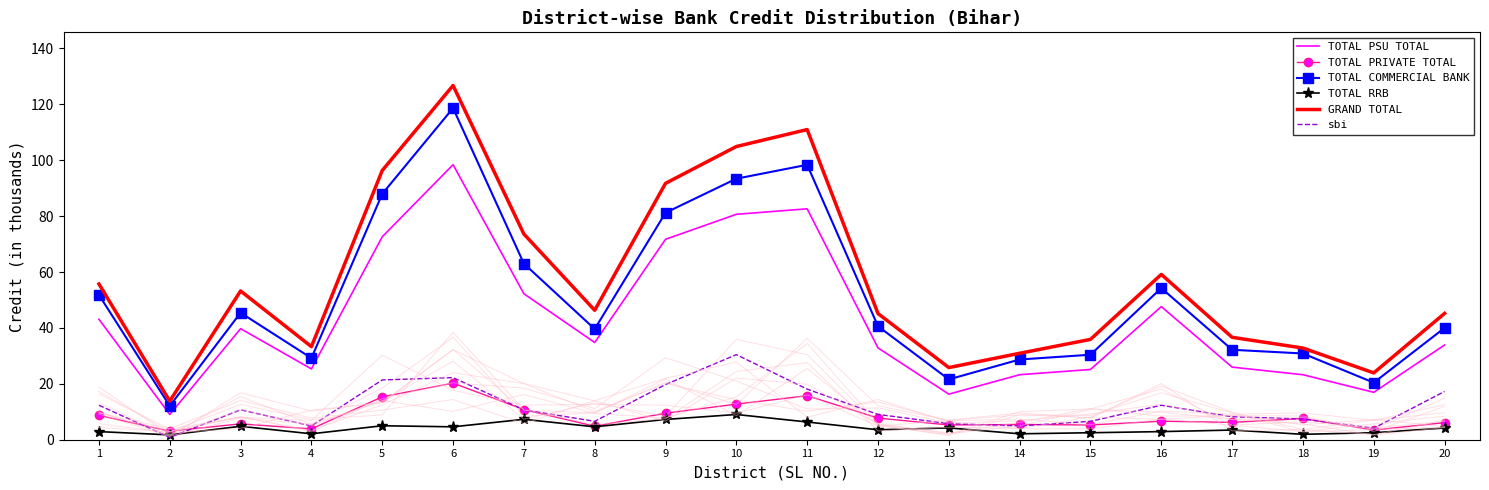

What is the greatest value displayed?

126.8